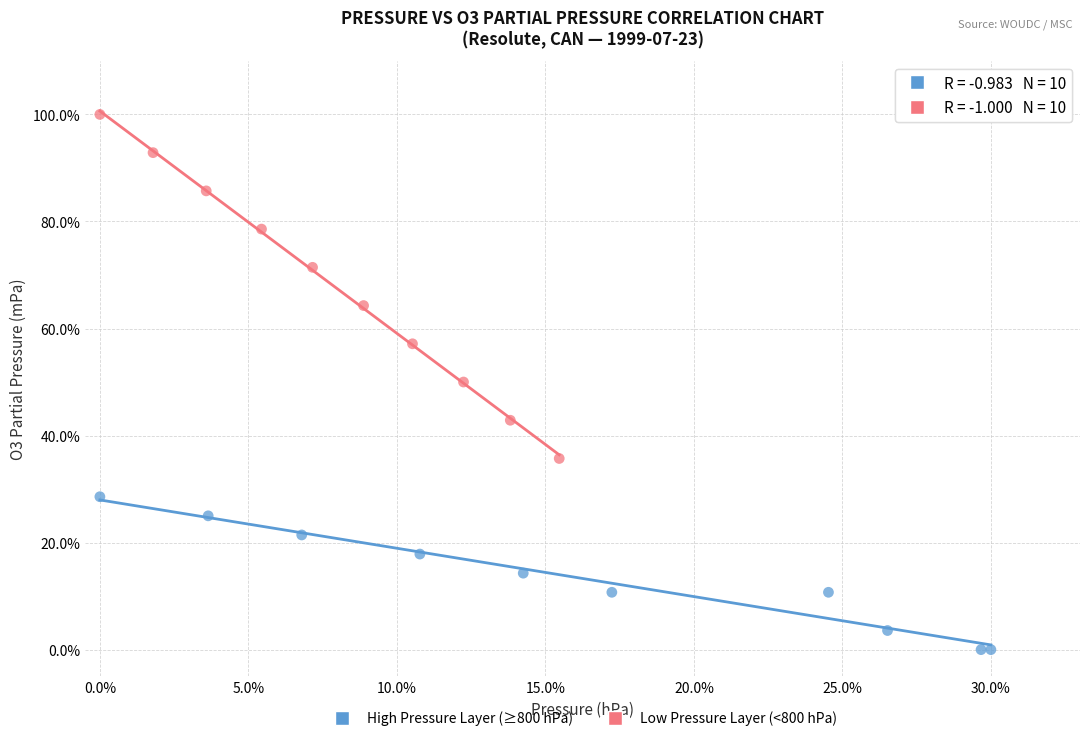

Which series reaches the minimum Y coordinate?

High Pressure Layer (≥800 hPa)